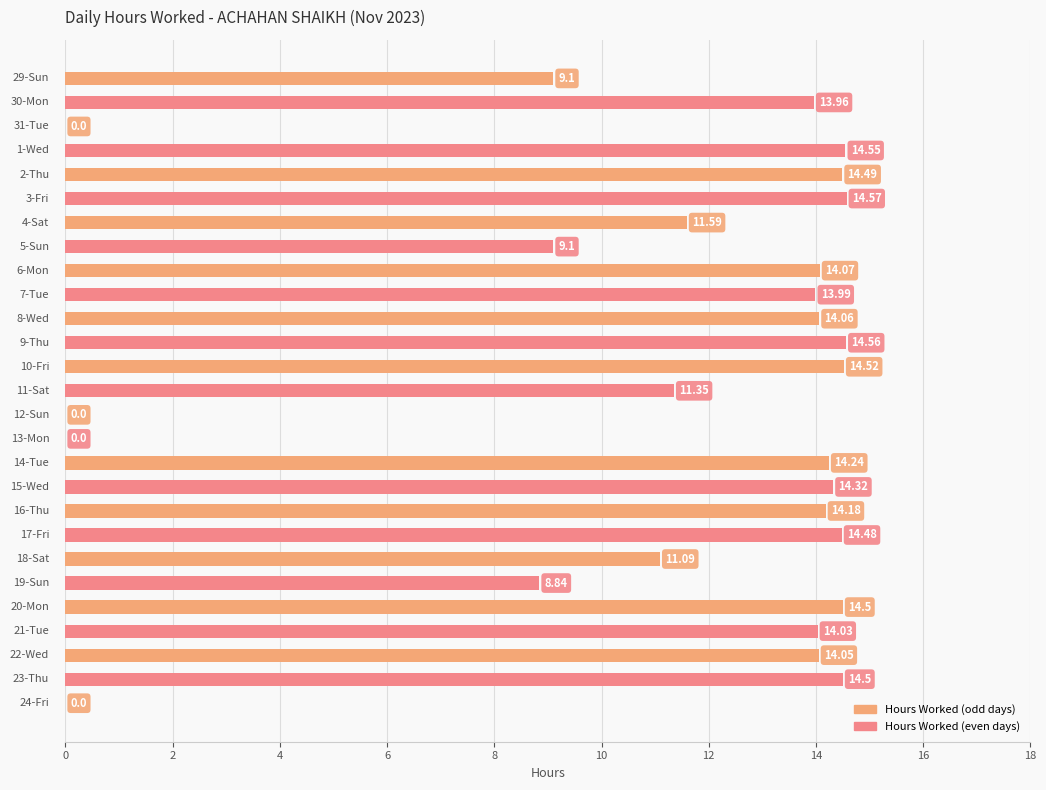

What is the greatest value displayed?

14.6